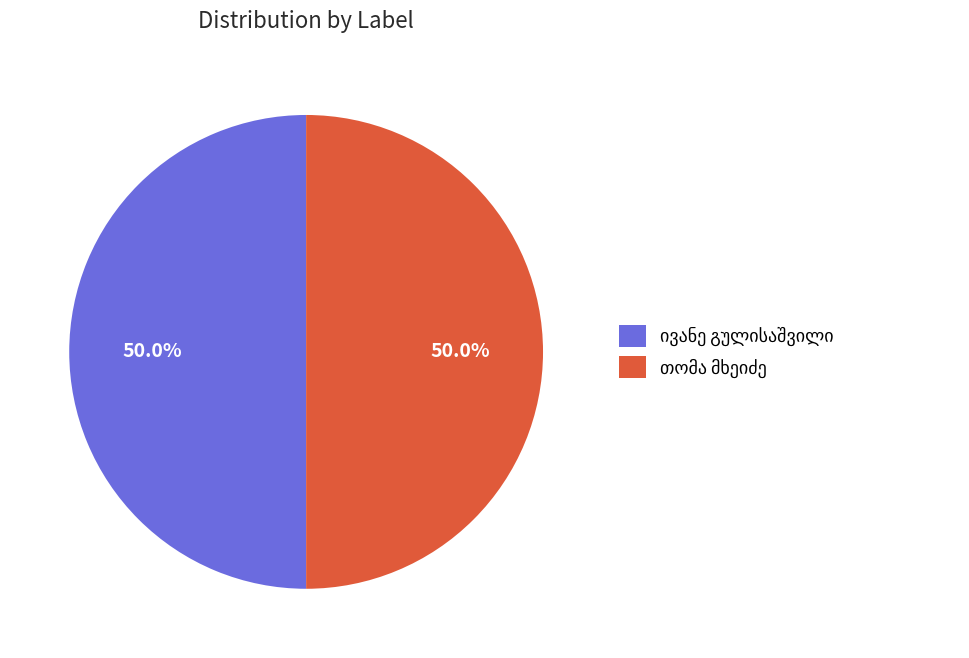

Approximately how many times larger is the value at თომა მხეიძე compared to ივანე გულისაშვილი?

1.0